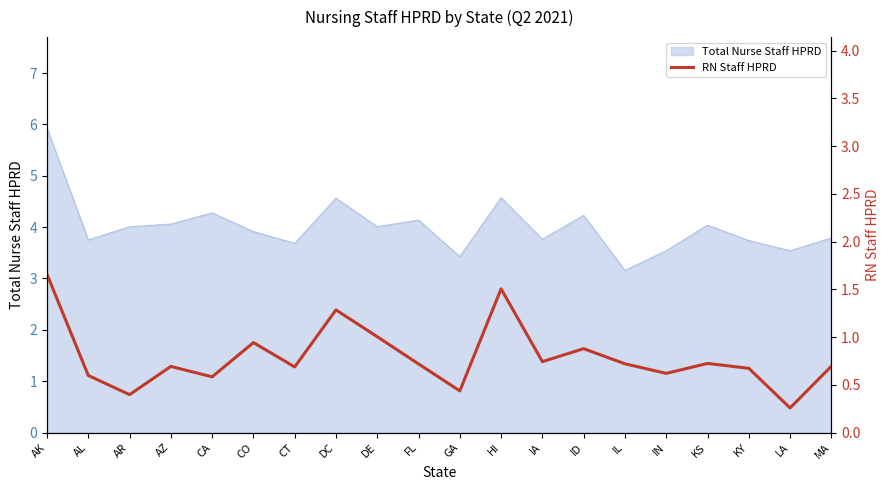

Does the chart display data point markers on the line(s)?

No